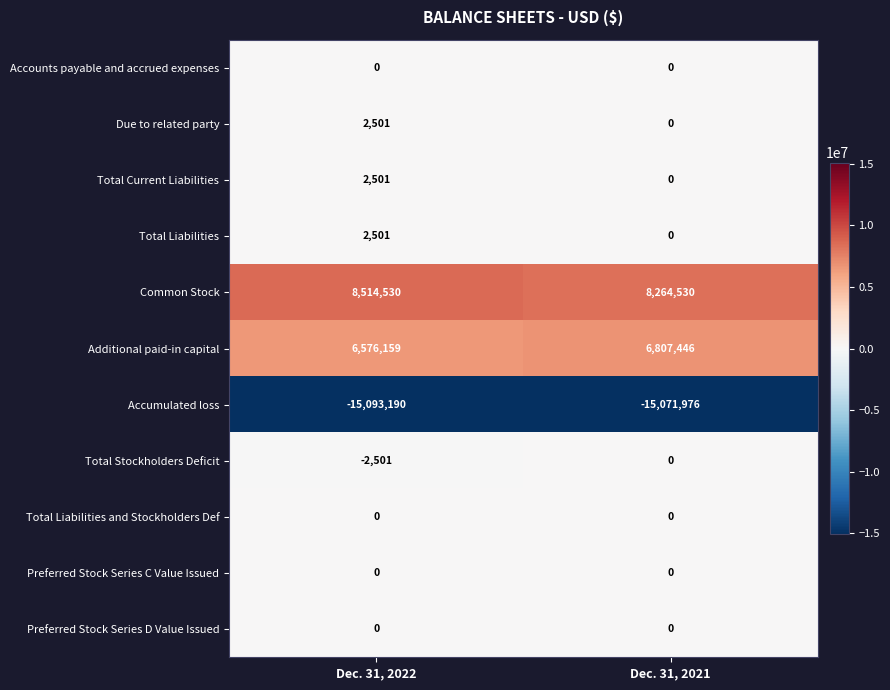

What is the total value across all series at Dec. 31, 2022?

2501